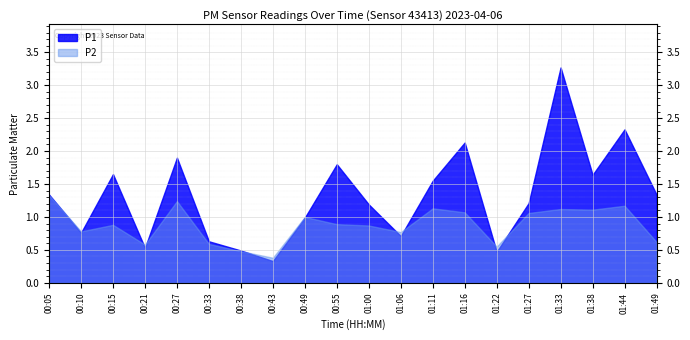

What are all the series names shown in the legend?

P1, P2